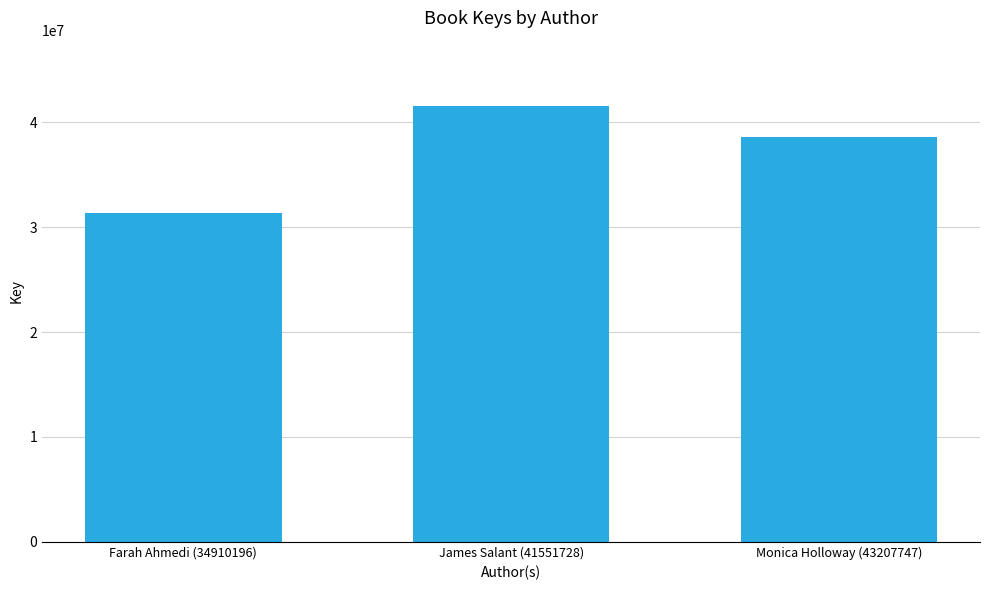

What is the label of the 3rd bar from the left?

Monica Holloway (43207747)